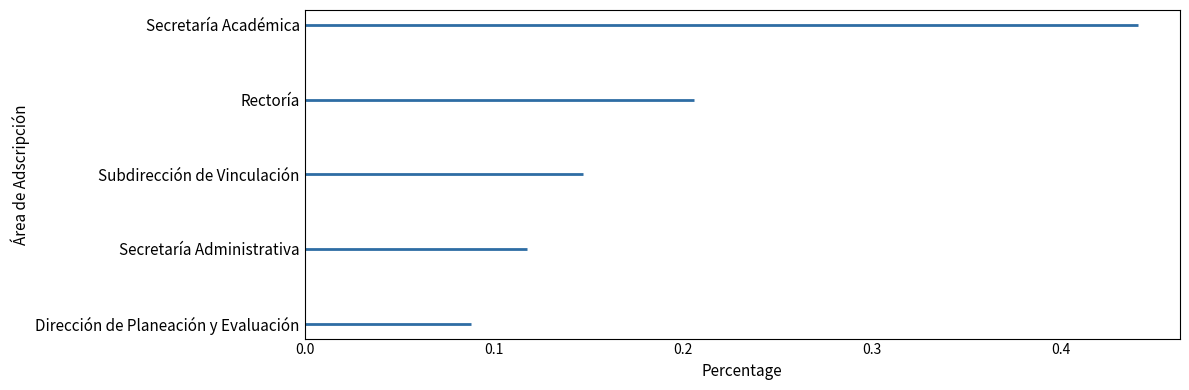

The Dirección de Planeación y Evaluación series shows 4 at 0.1. True or false?

True